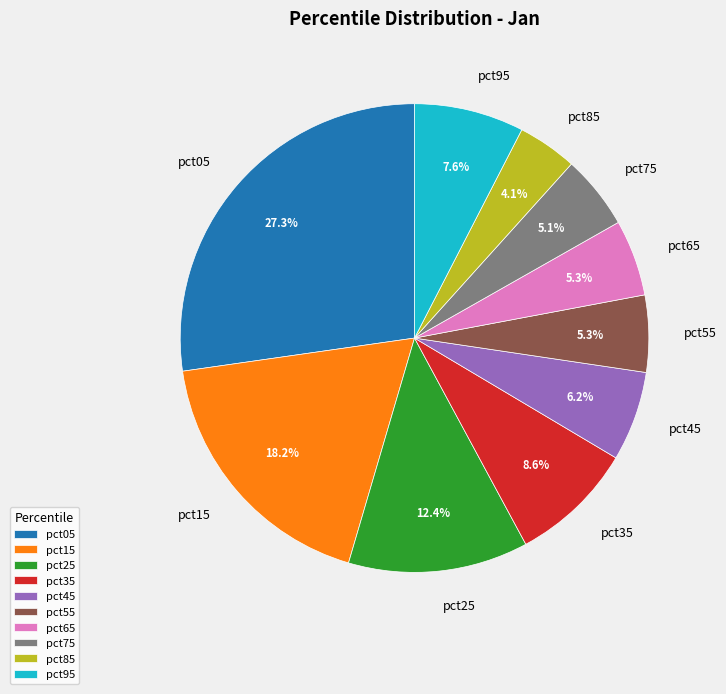

To the nearest percent, what percentage of the pie is pct25?

12%